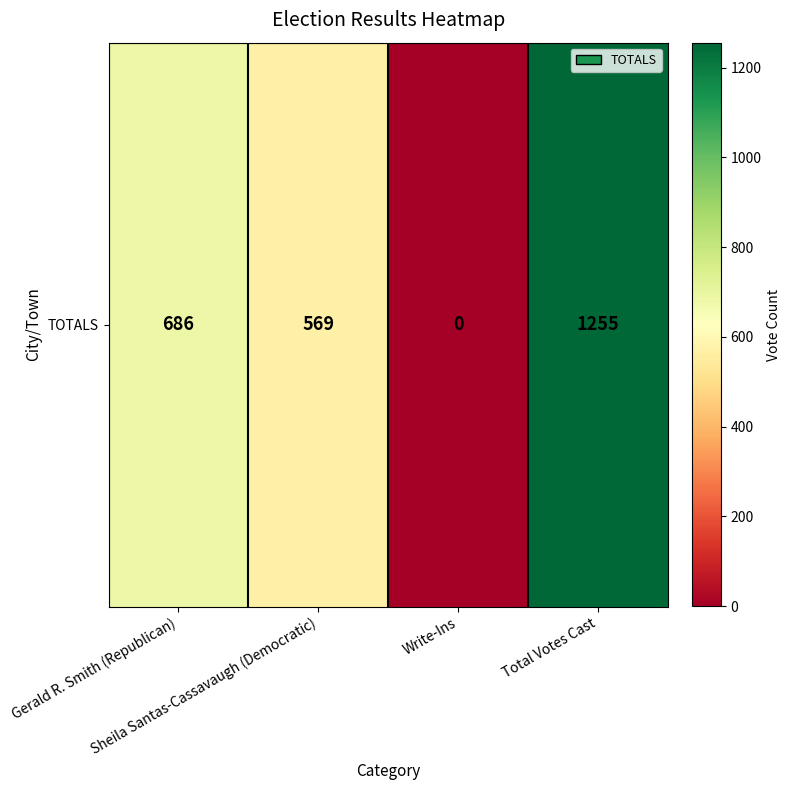

What is the change in value from Gerald R. Smith (Republican) to Total Votes Cast?

+569